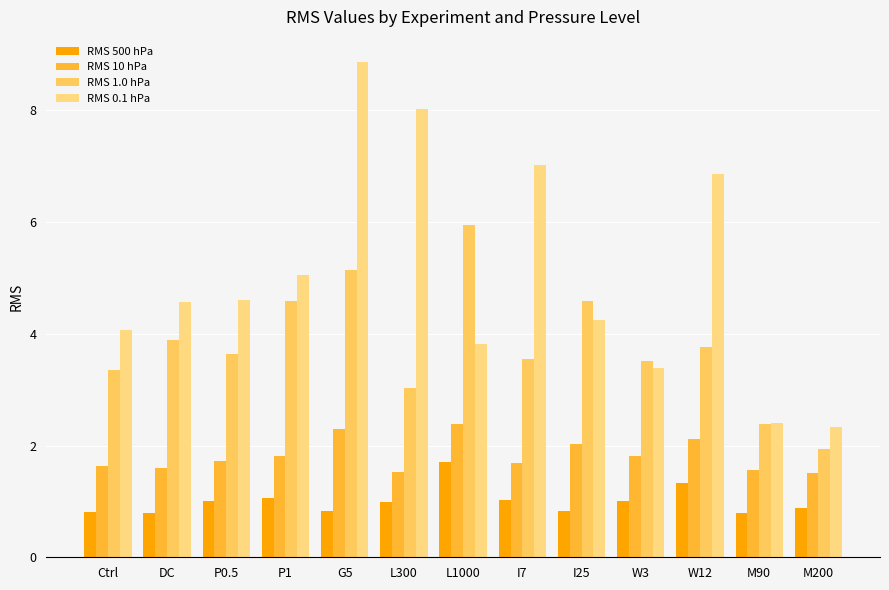

What position from the right is W3?

4